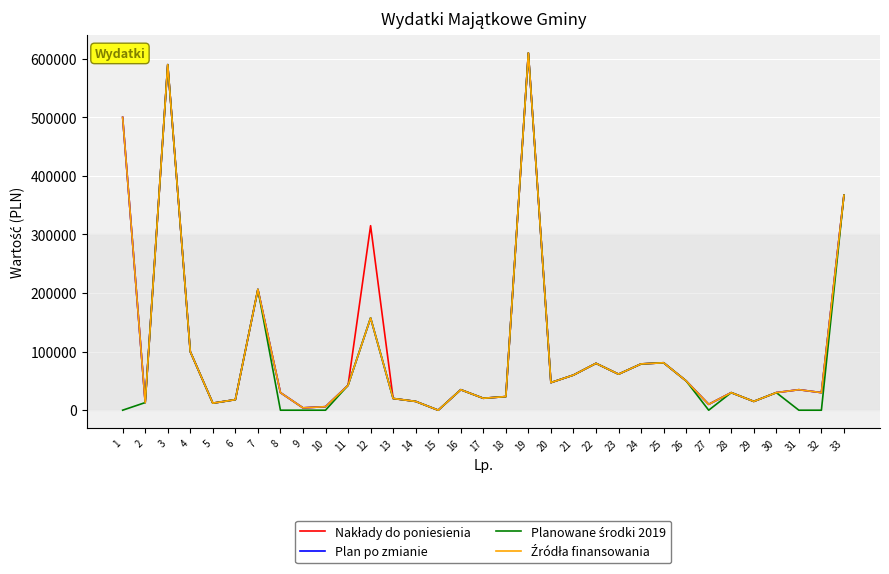

Read the Plan po zmianie value at 4, to the nearest 100.

100000